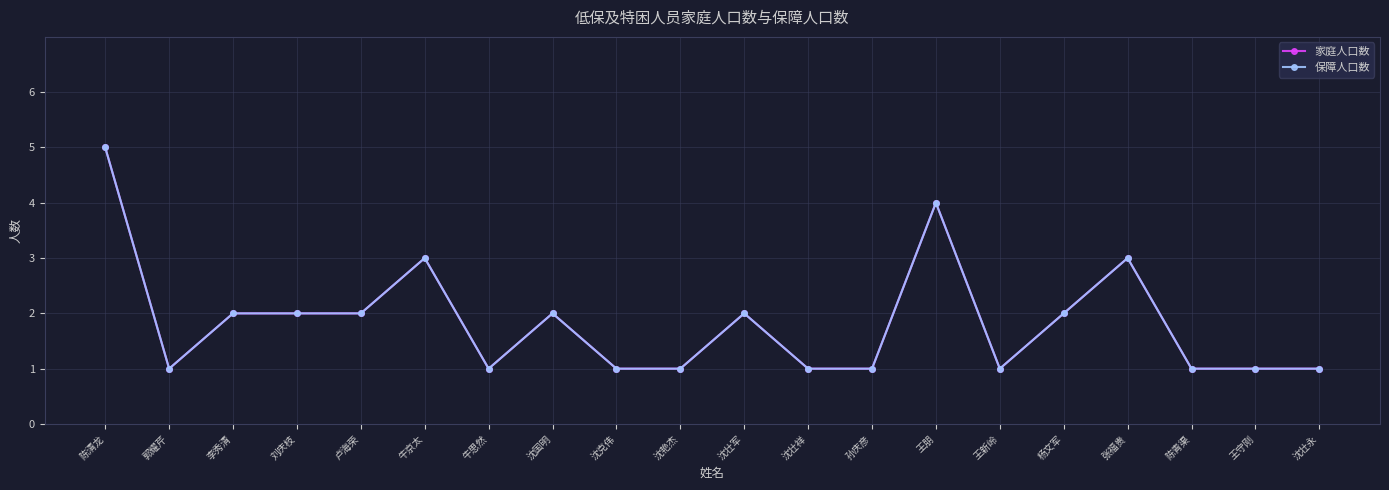

At which category does the chart reach its peak across all series?

陈清龙